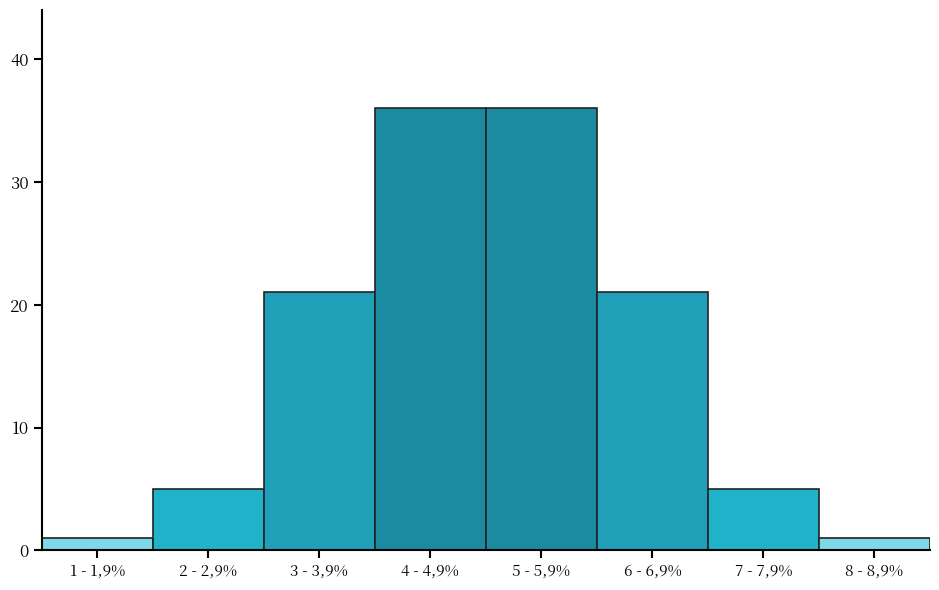

Reading left to right, what are all the values shown in this chart?

1 - 1,9%=1	2 - 2,9%=5	3 - 3,9%=21	4 - 4,9%=36	5 - 5,9%=36	6 - 6,9%=21	7 - 7,9%=5	8 - 8,9%=1